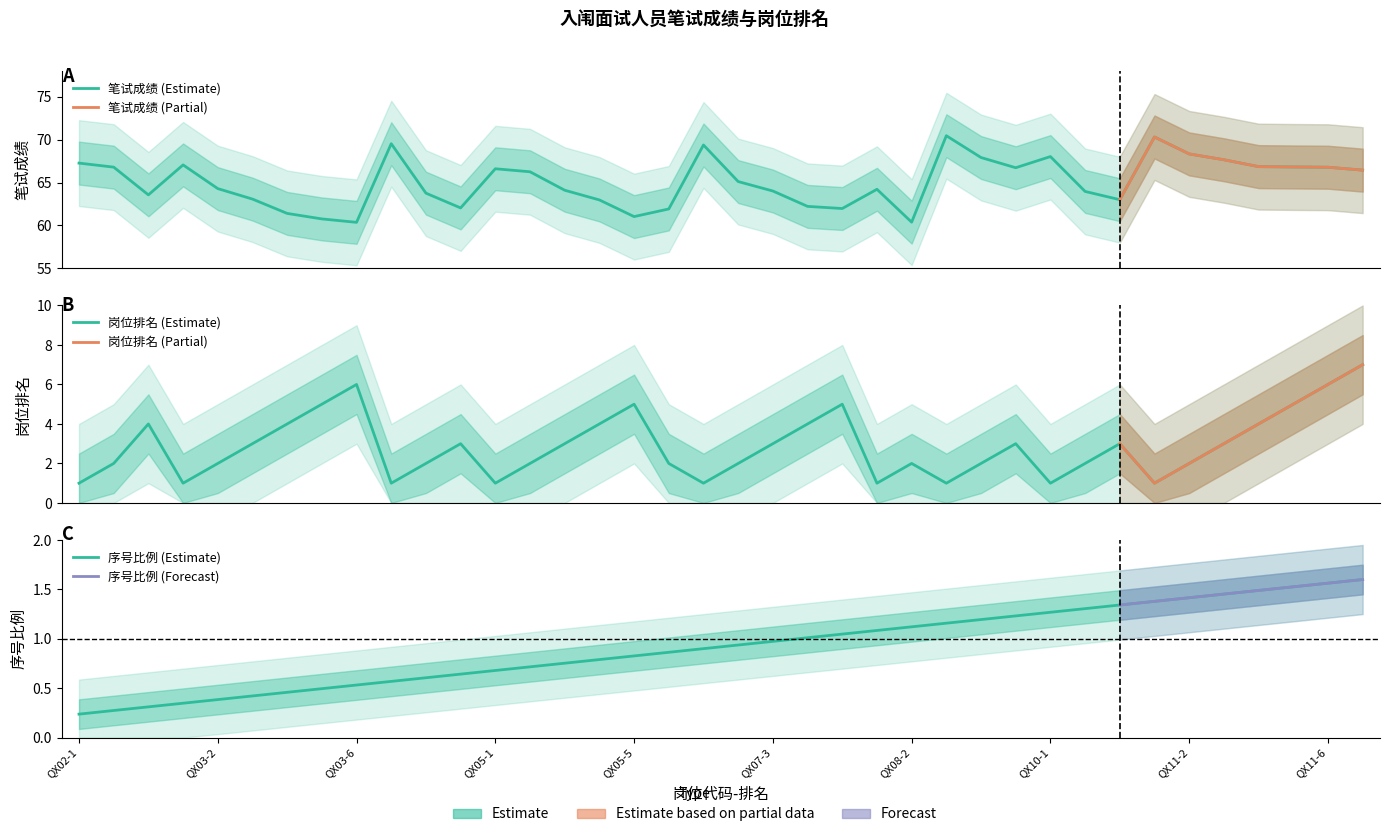

What is the smallest value displayed?

0.2